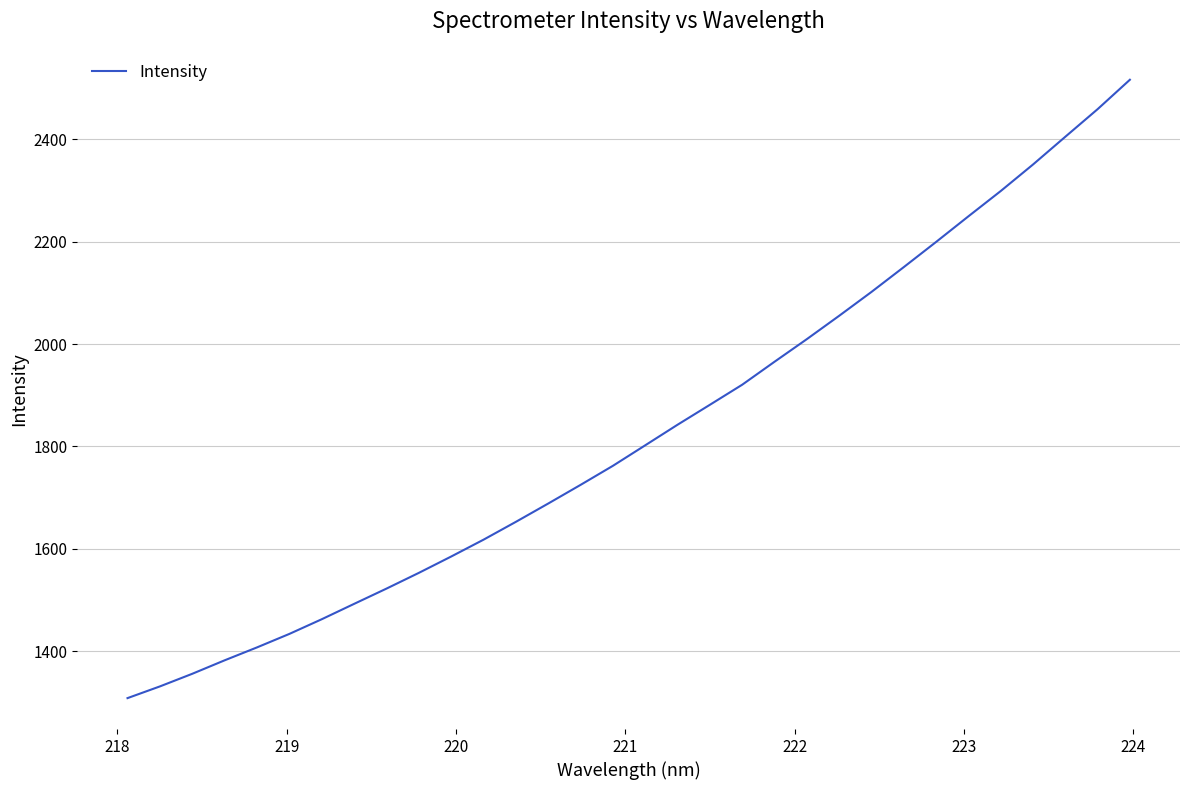

What is the smallest value displayed?

1308.5